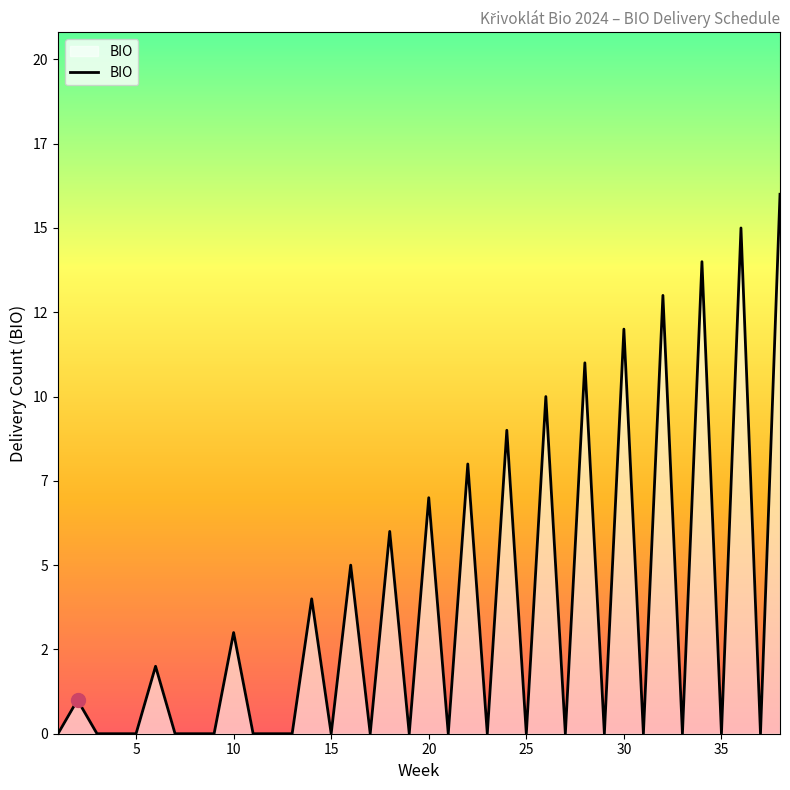

List the labels in order of value, largest first.

38, 36, 34, 32, 30, 28, 26, 24, 22, 20, 18, 16, 14, 10, 6, 2, 1, 3, 4, 5, 7, 8, 9, 11, 12, 13, 15, 17, 19, 21, 23, 25, 27, 29, 31, 33, 35, 37